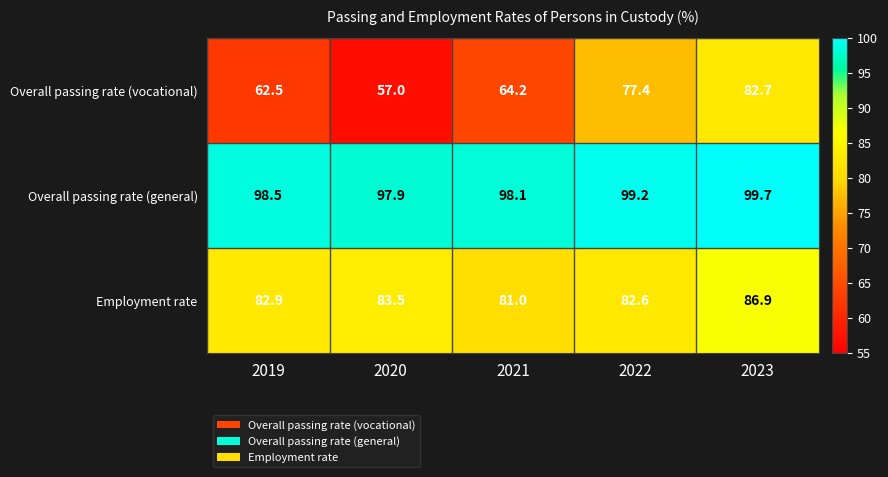

At which category is the sum across all series the highest?

2023